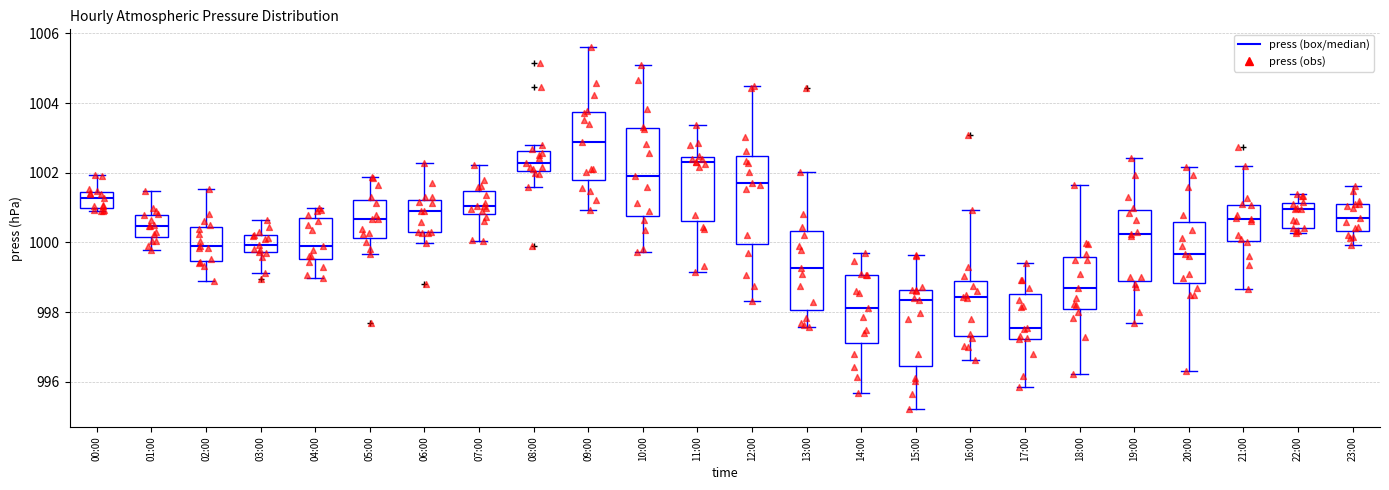

Where does the lower whisker of the box for 12:00 end on the y-axis? The values are not printed on the chart, so give them approximately, as read against the axis.

998.4